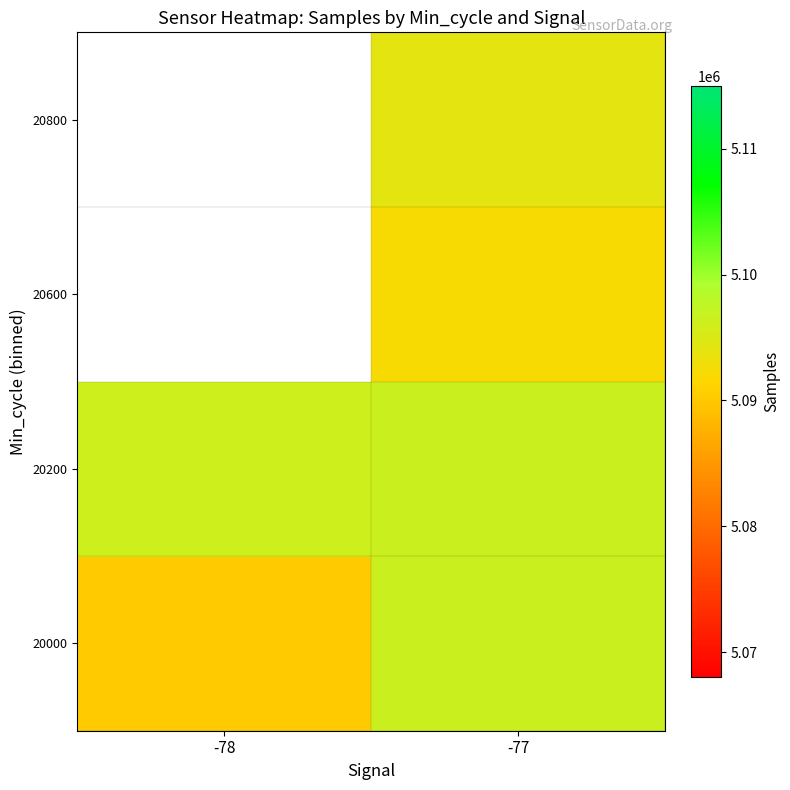

The 20000 series shows 8794157.5 at -78. True or false?

False